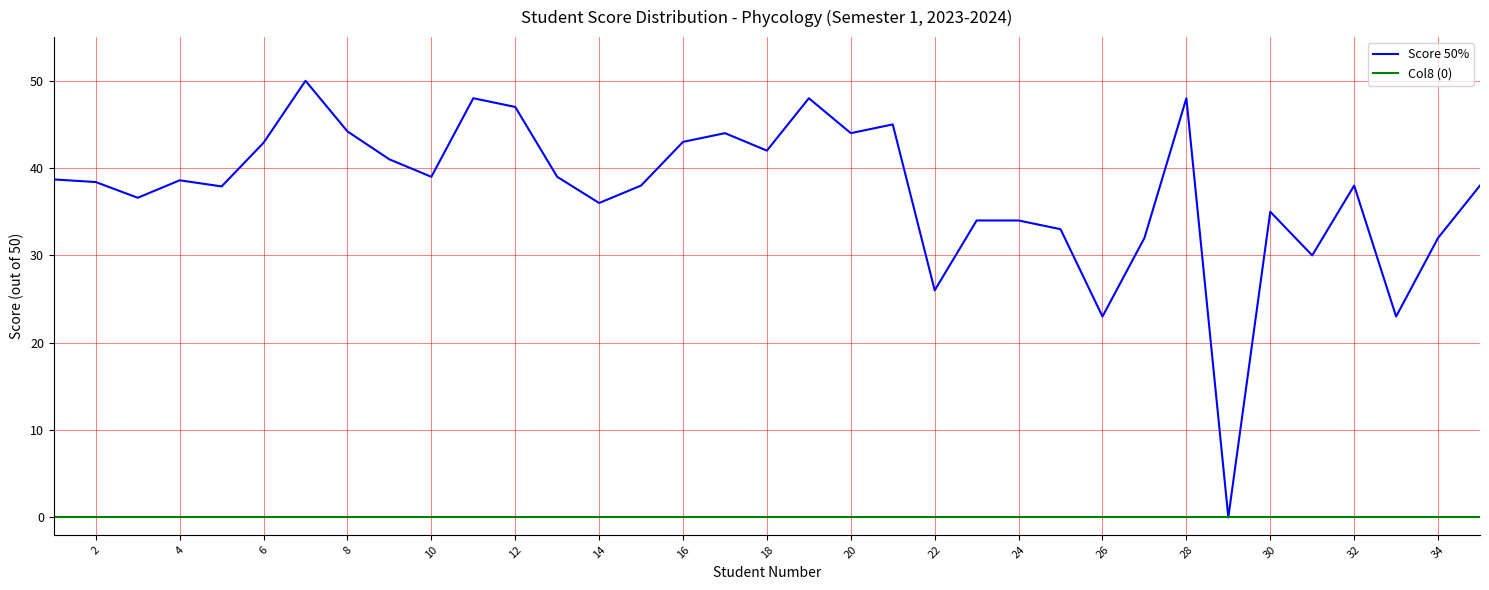

What are all the series names shown in the legend?

Score 50%, Col8 (0)